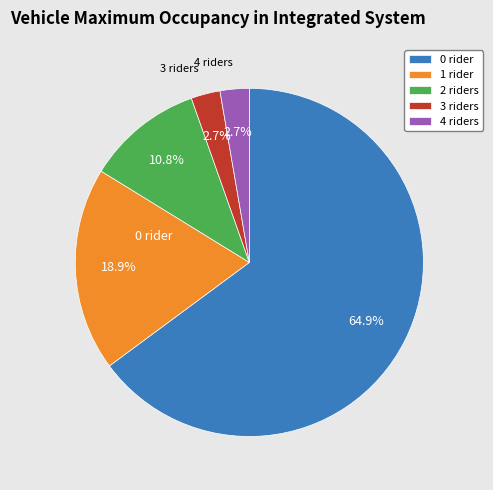

How many segments does this pie chart have?

5